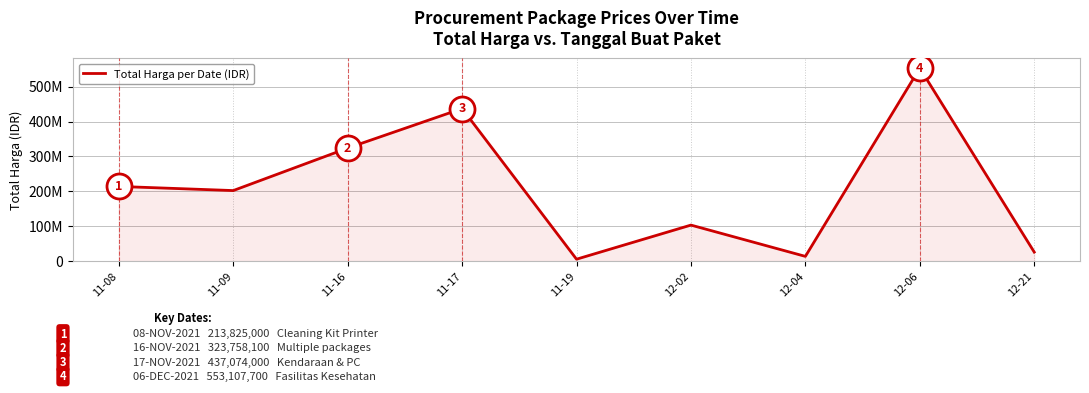

What is the greatest value displayed?

553107700